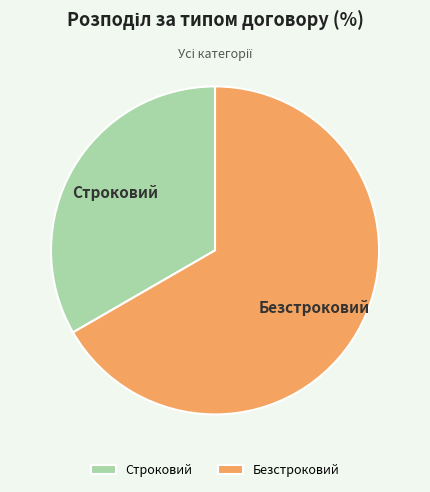

Which category accounts for the majority?

Безстроковий